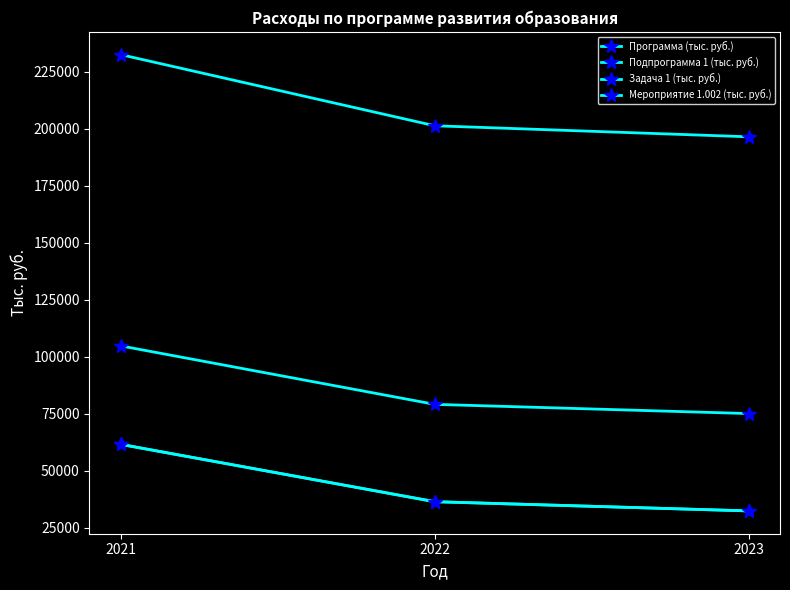

Is this an area chart (filled region under the line)?

No